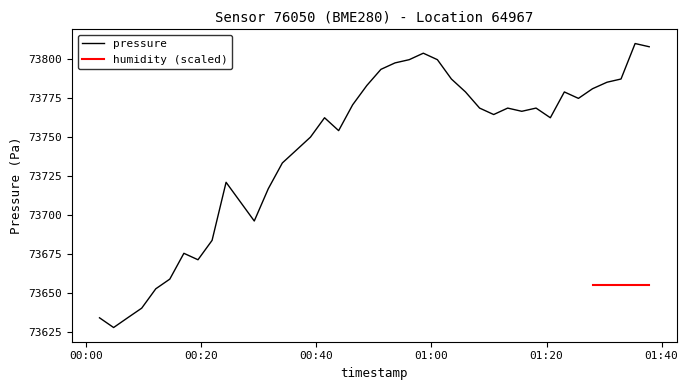

What is the highest value of the pressure series?

73810.0